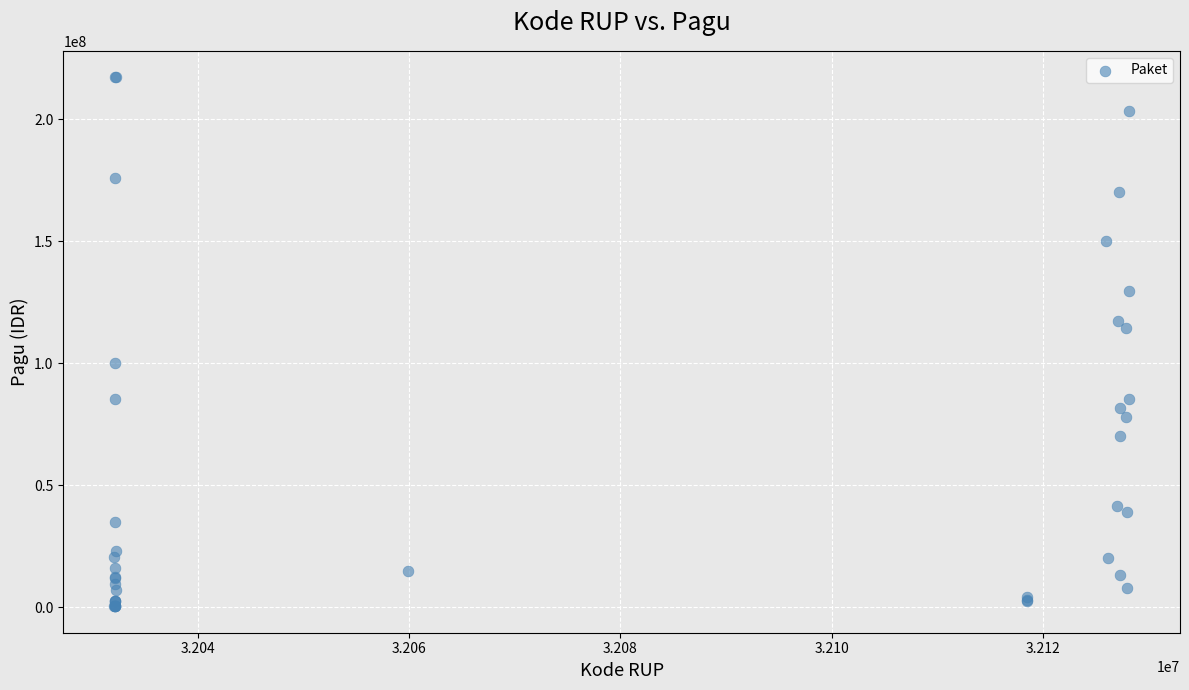

What Y value in the scatter plot is closest to 108830000?

114296000